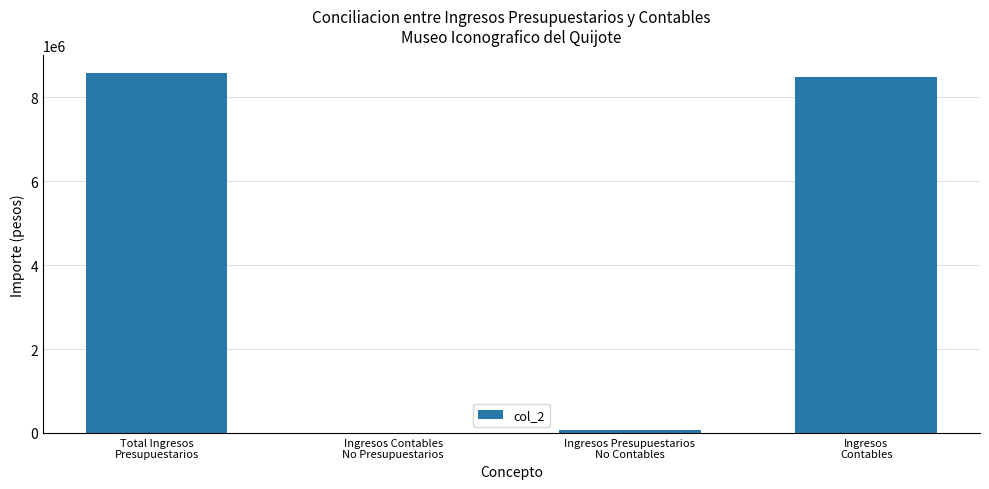

What is the maximum value shown in the chart?

8573070.9